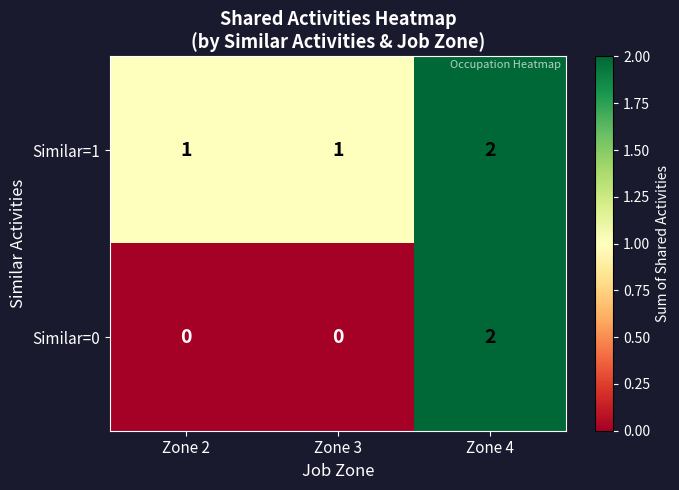

How many distinct data groups are displayed?

2